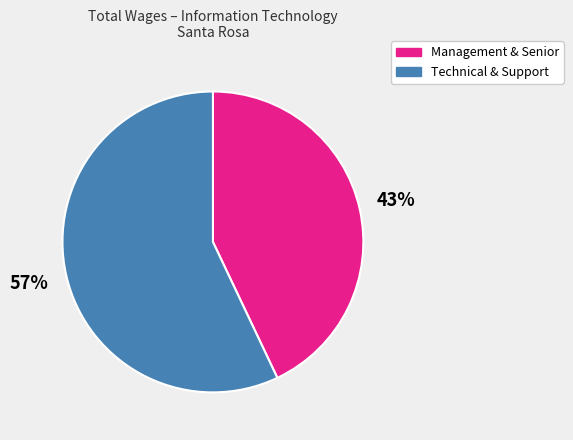

Count the number of slices in the pie.

2